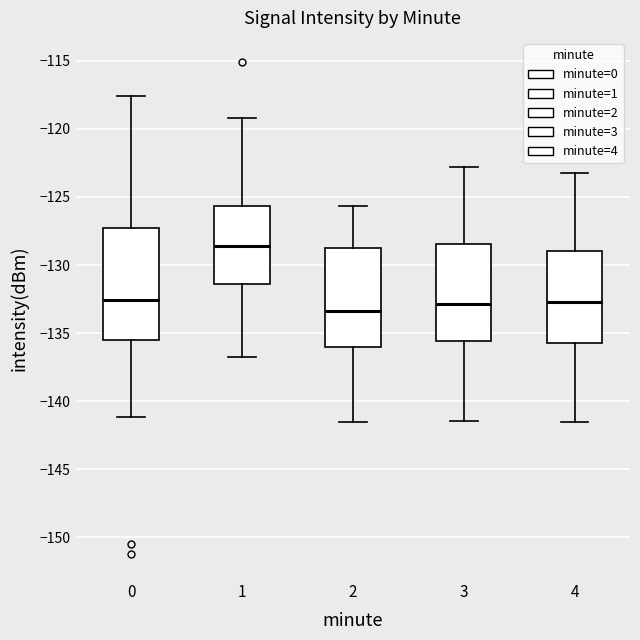

Reading left to right, read every box against the y-axis: the position of its median line, the range the box covers, and the ends of its whiskers. The values are not printed on the chart, so give them approximately, as read against the axis.

0: median -132.5, box -135.5 to -127.5, whiskers -141.0 to -117.5
1: median -128.5, box -131.5 to -125.5, whiskers -137.0 to -119.0
2: median -133.5, box -136.0 to -128.5, whiskers -141.5 to -125.5
3: median -133.0, box -135.5 to -128.5, whiskers -141.5 to -123.0
4: median -132.5, box -135.5 to -129.0, whiskers -141.5 to -123.0